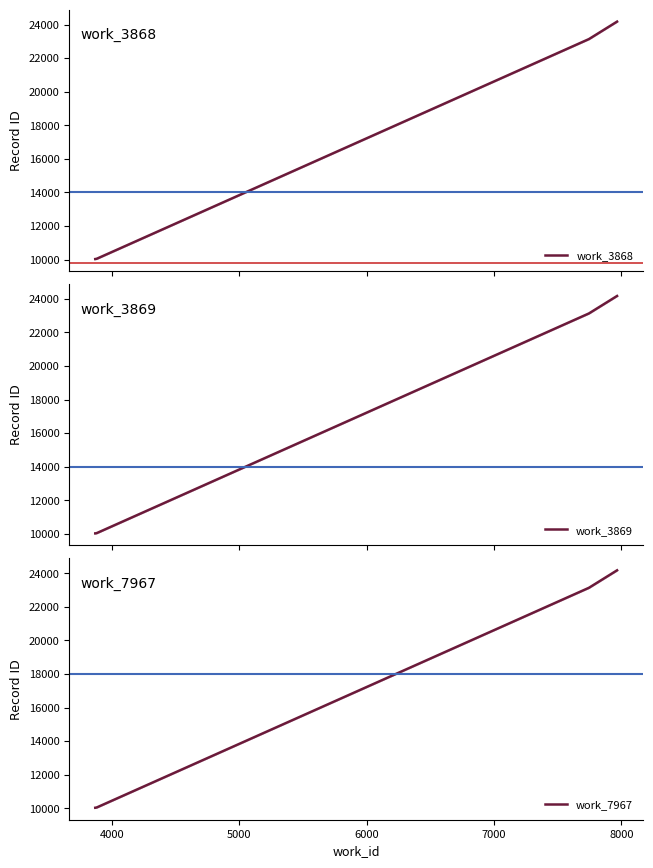

What is the maximum value shown in the chart?

24173.5